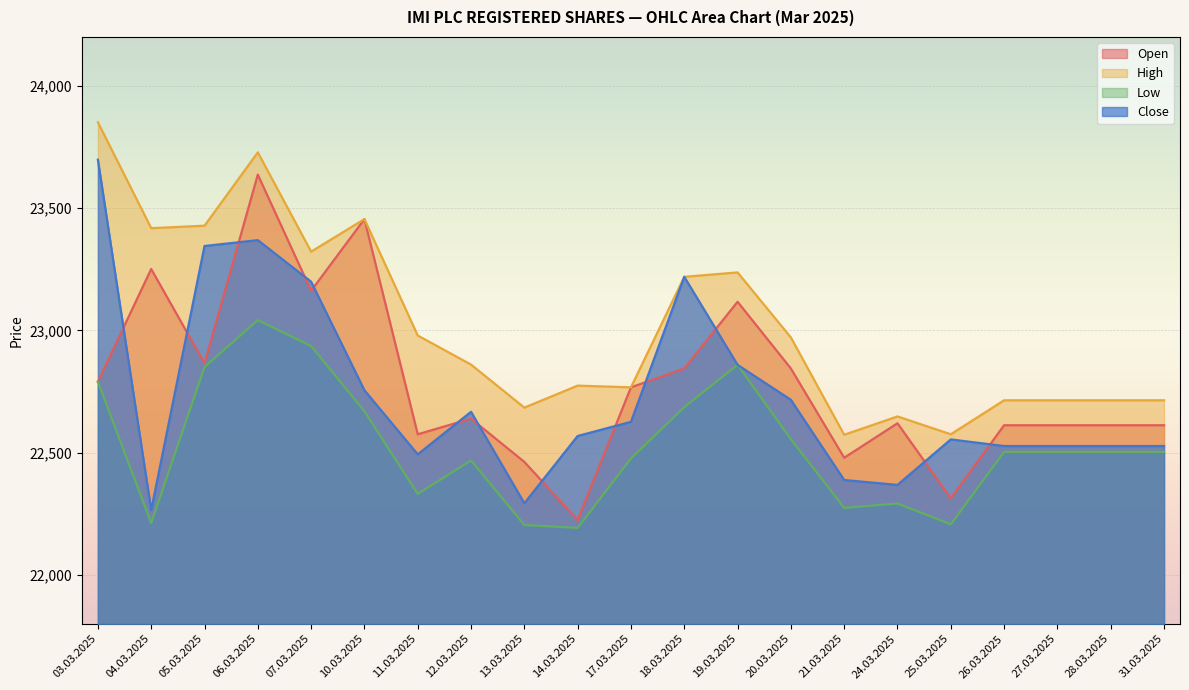

Rank the series at 14.03.2025 from highest to lowest value.

High, Close, Open, Low